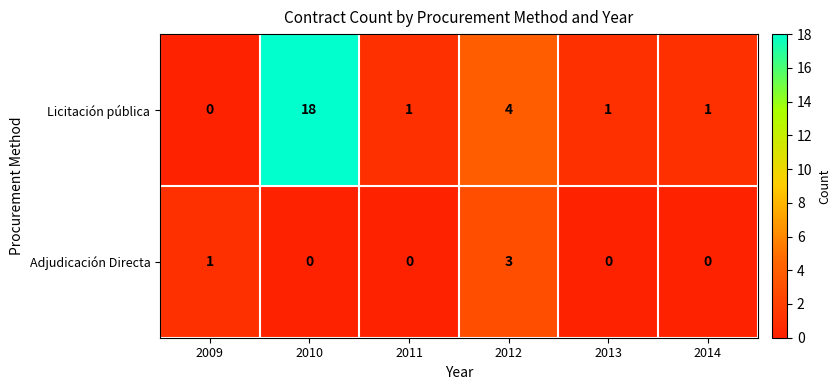

At which label is Licitación pública closest to 9?

2012